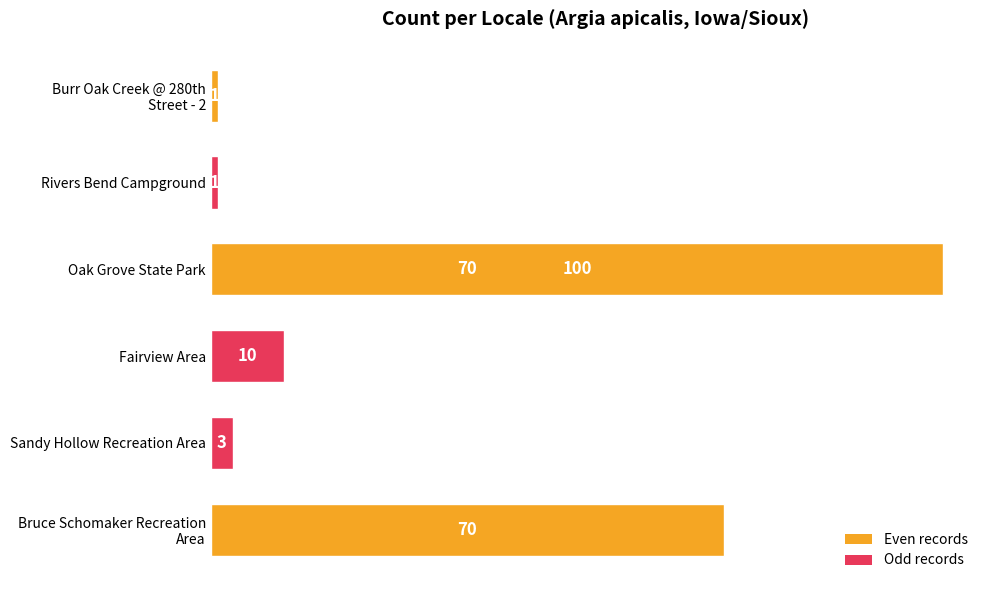

What value does the data have at 80, to the nearest 5?

100